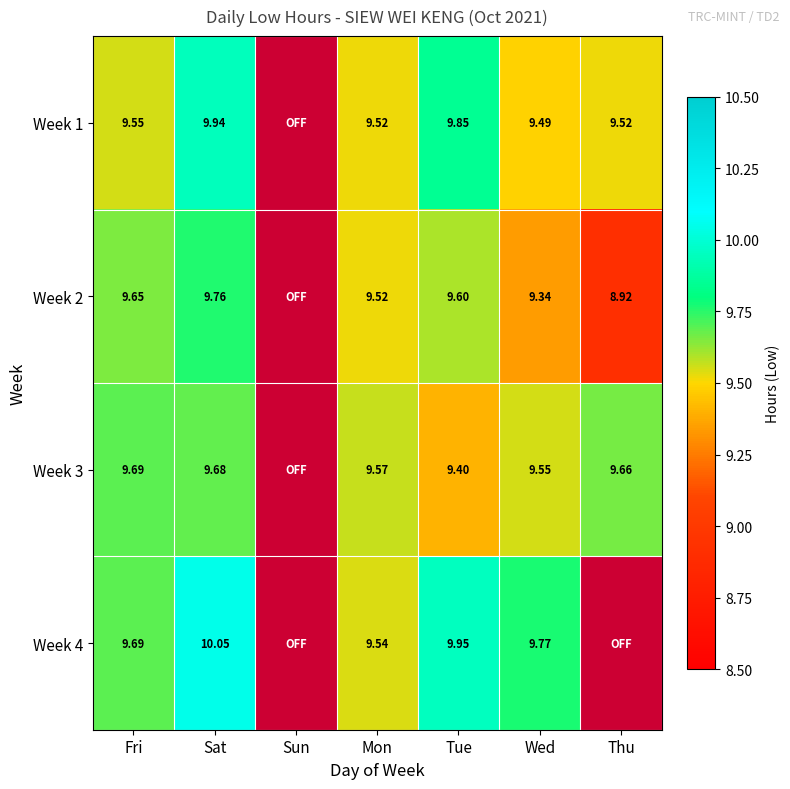

Is the value of Week 3 at Fri greater than the value of Week 4 at Wed?

No